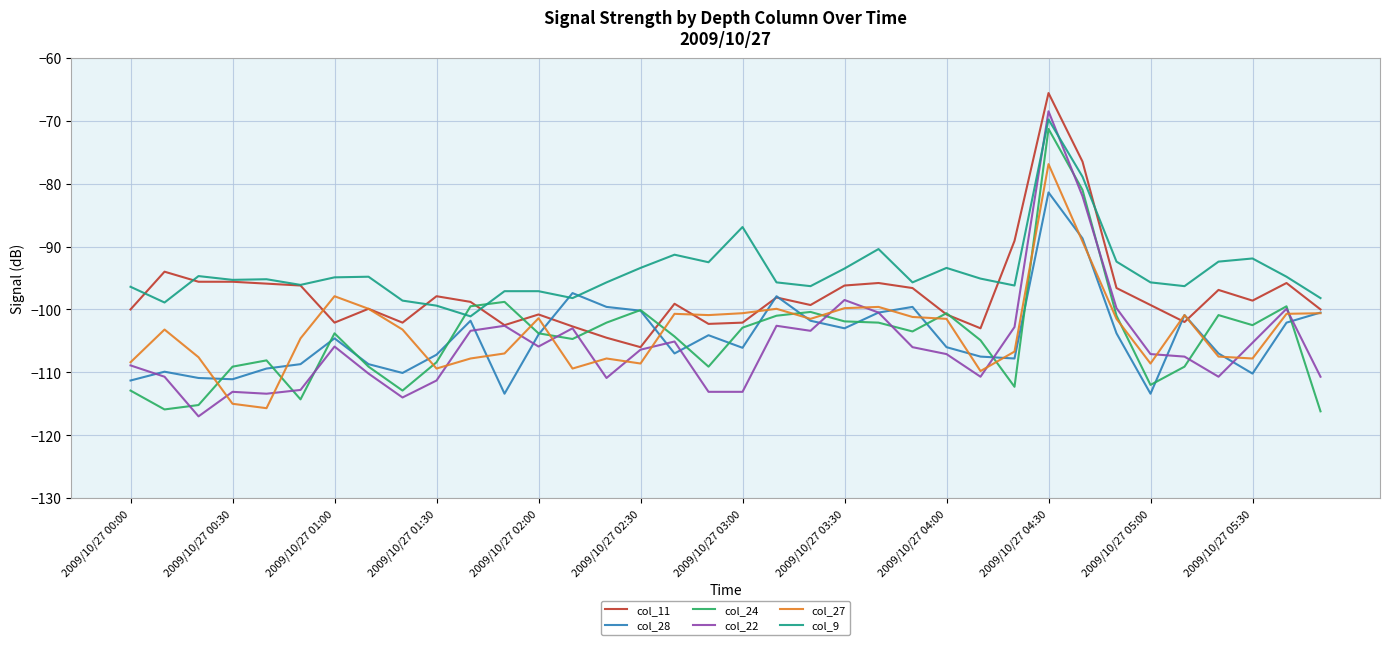

List the series in order of their peak value, lowest first.

col_28, col_27, col_24, col_9, col_22, col_11